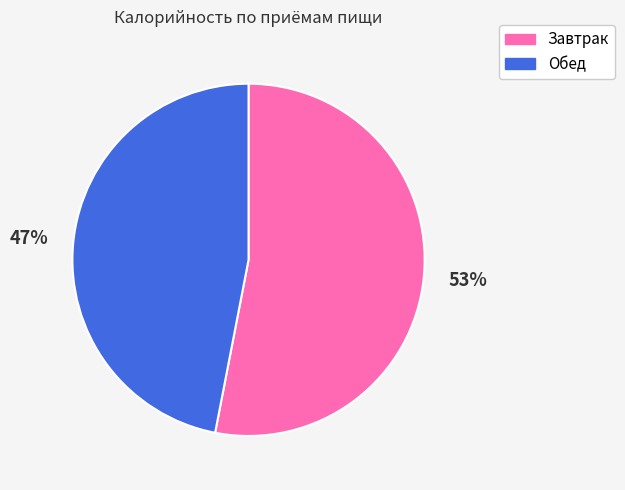

To the nearest percent, what percentage of the pie is Обед?

47%